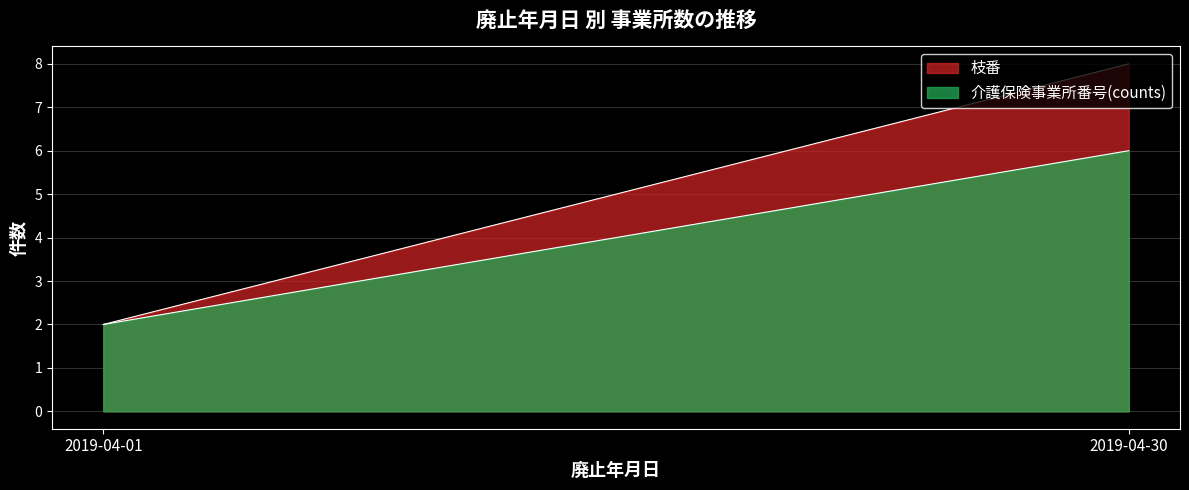

What is the difference between the highest and lowest values at 2019-04-30?

2